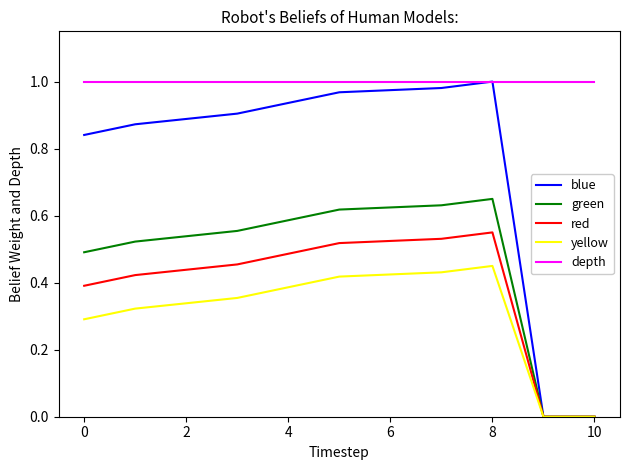

Which series has the largest range (max minus min)?

blue